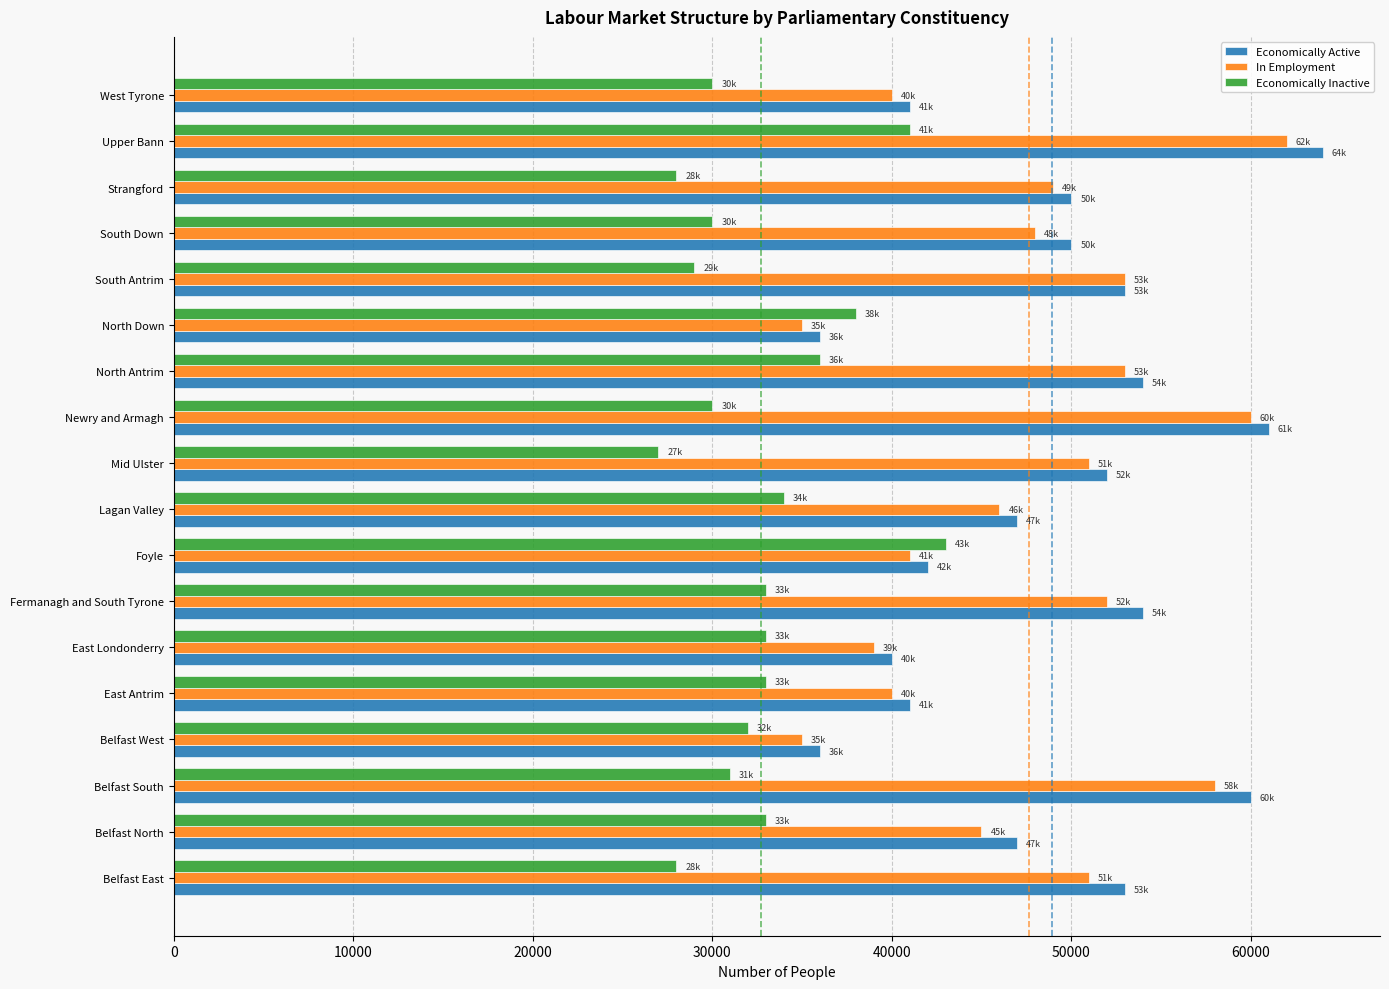

The Economically Active series shows 36000 at Belfast West. True or false?

True